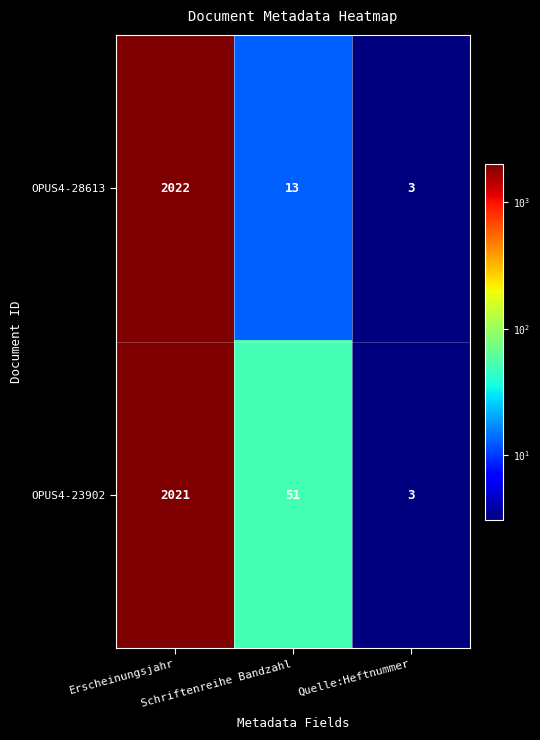

What is the maximum value for OPUS4-23902?

2021